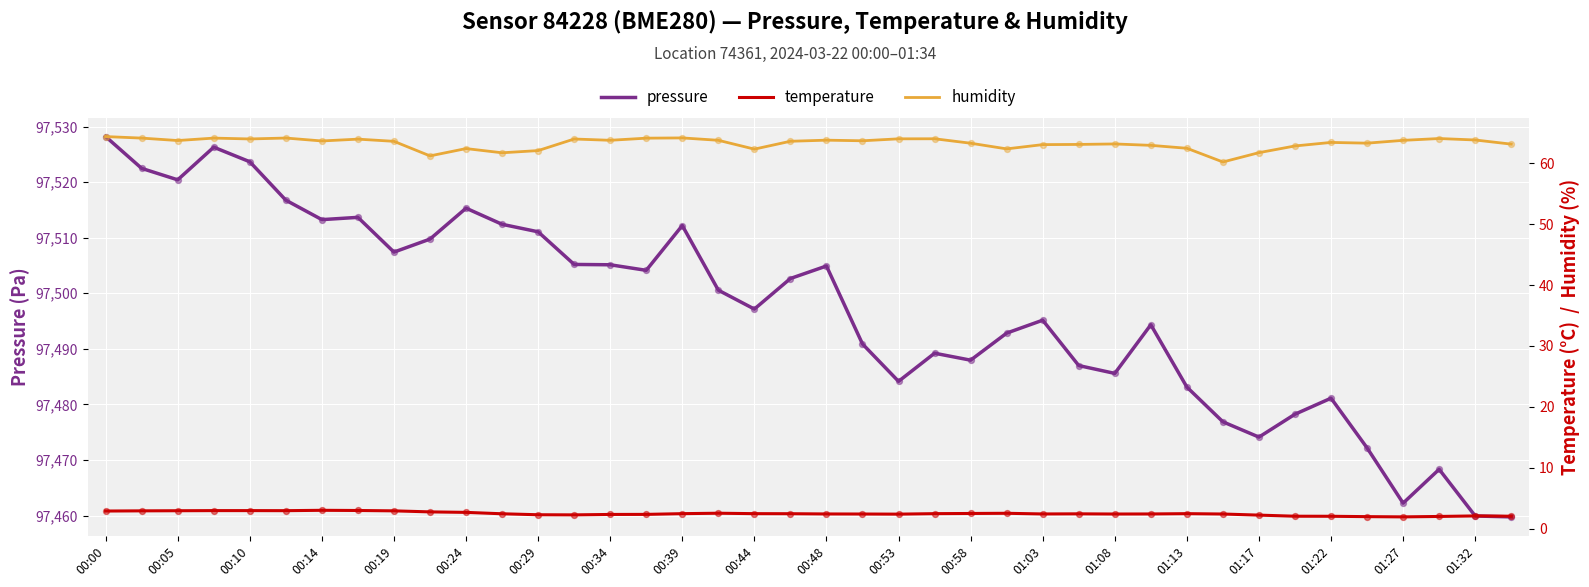

Which series reaches the maximum Y coordinate?

pressure